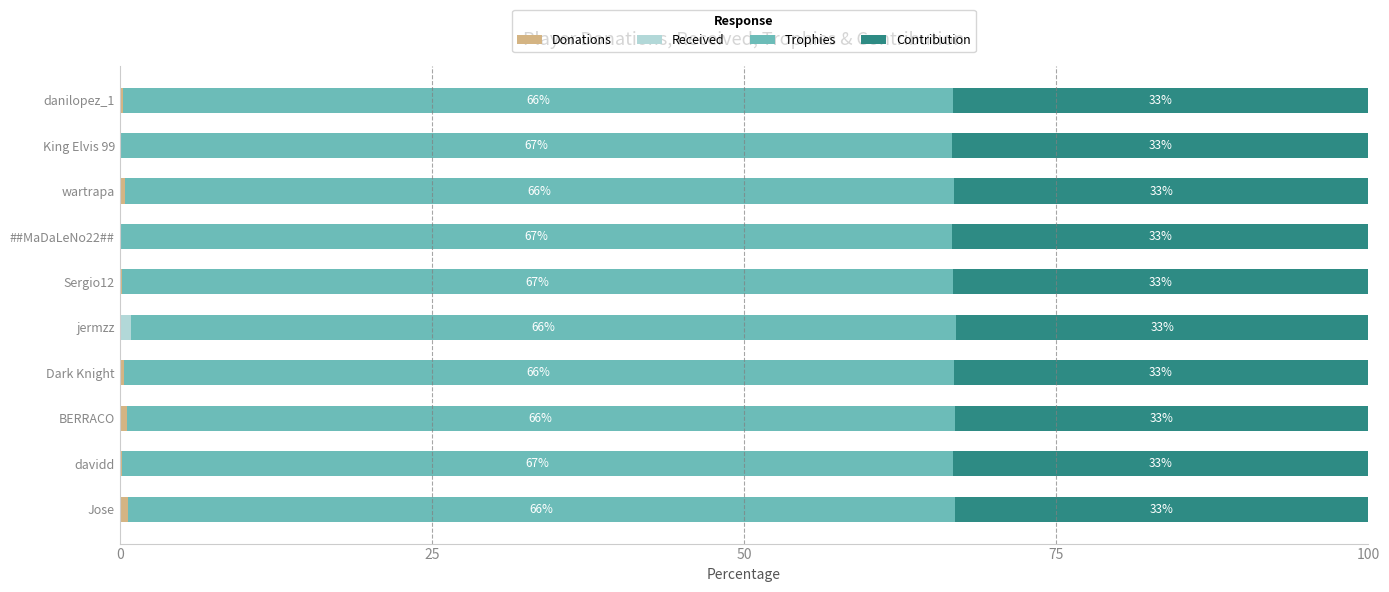

What is the value of the Donations bar at the 2nd from the left?

0.2